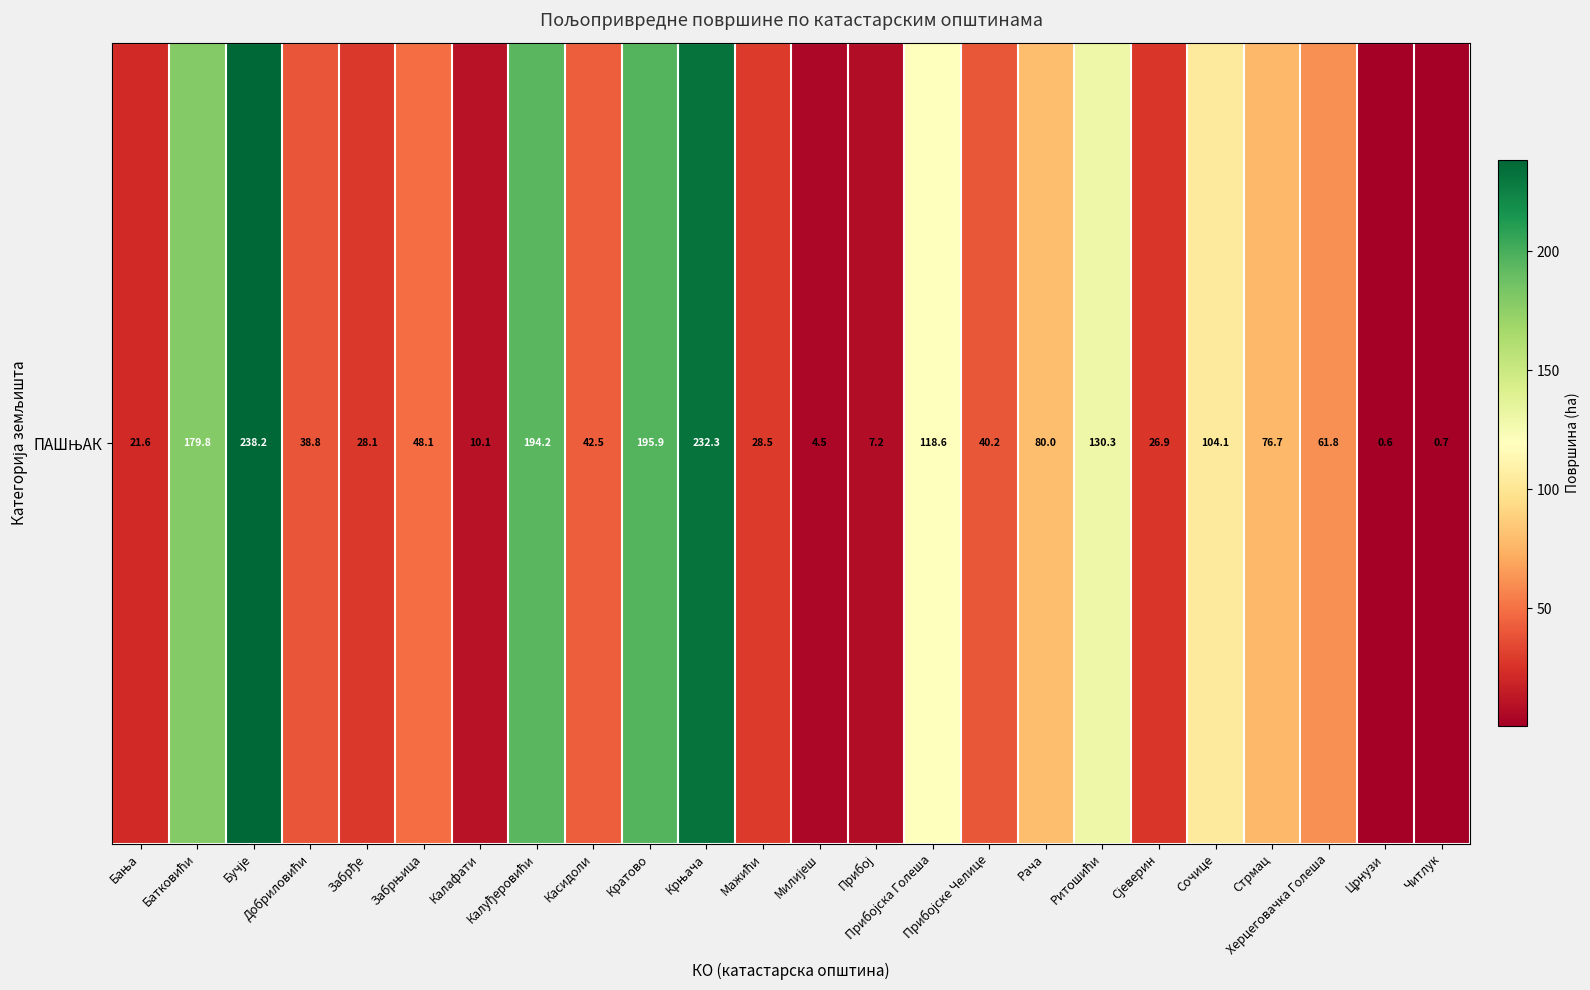

At which label does the data first exceed 48?

Батковићи